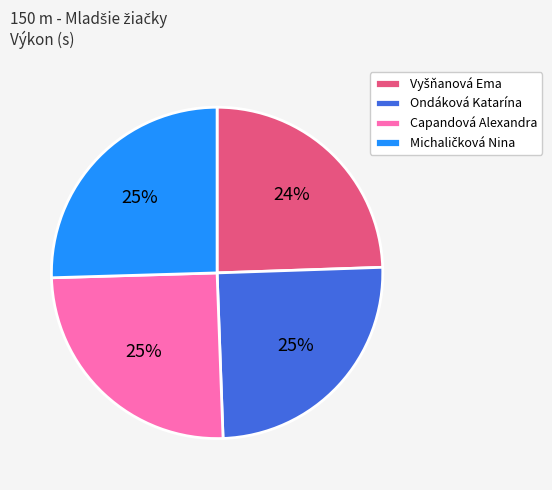

To the nearest percent, what is the average slice percentage?

25%